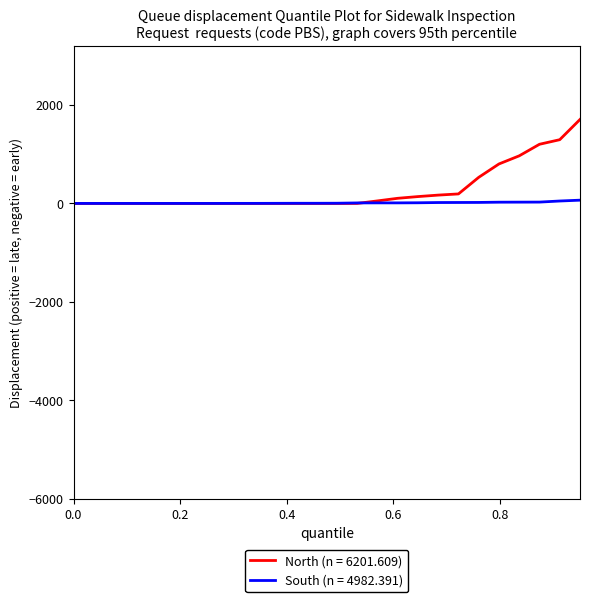

Which series has the widest spread of values?

North (n = 6201.609)